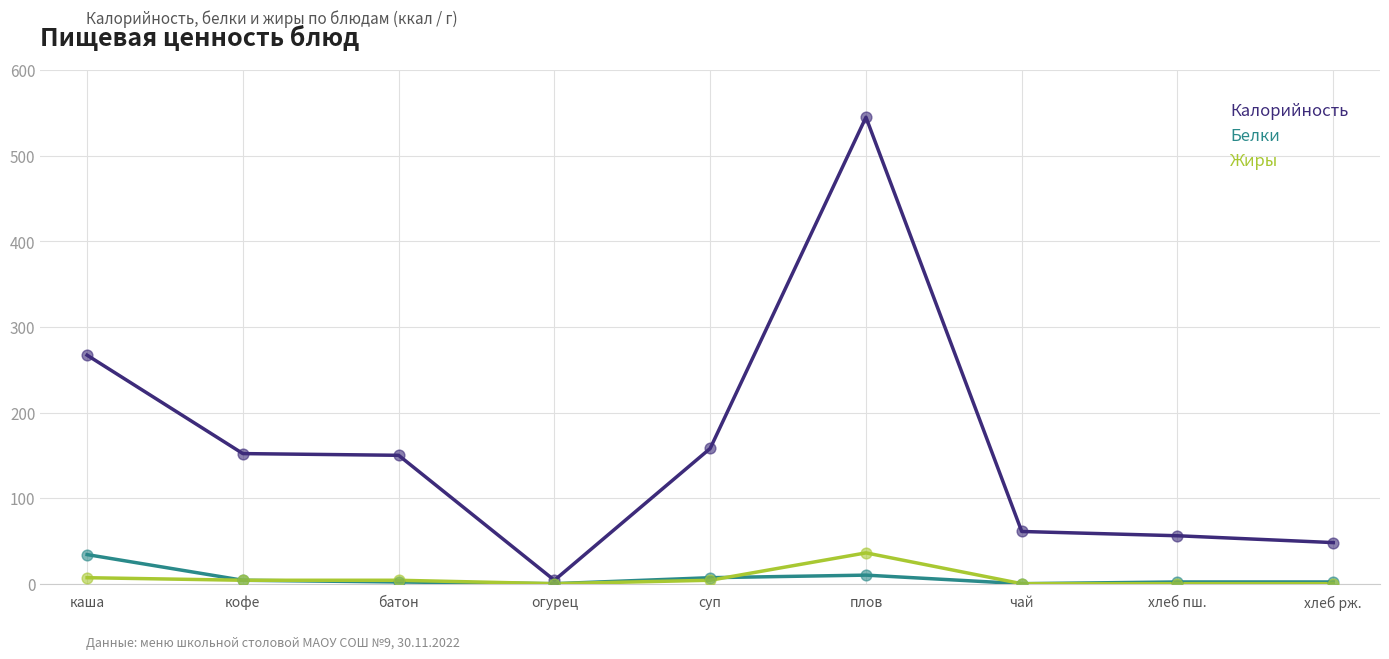

Which series changed the most between каша and кофе?

Калорийность